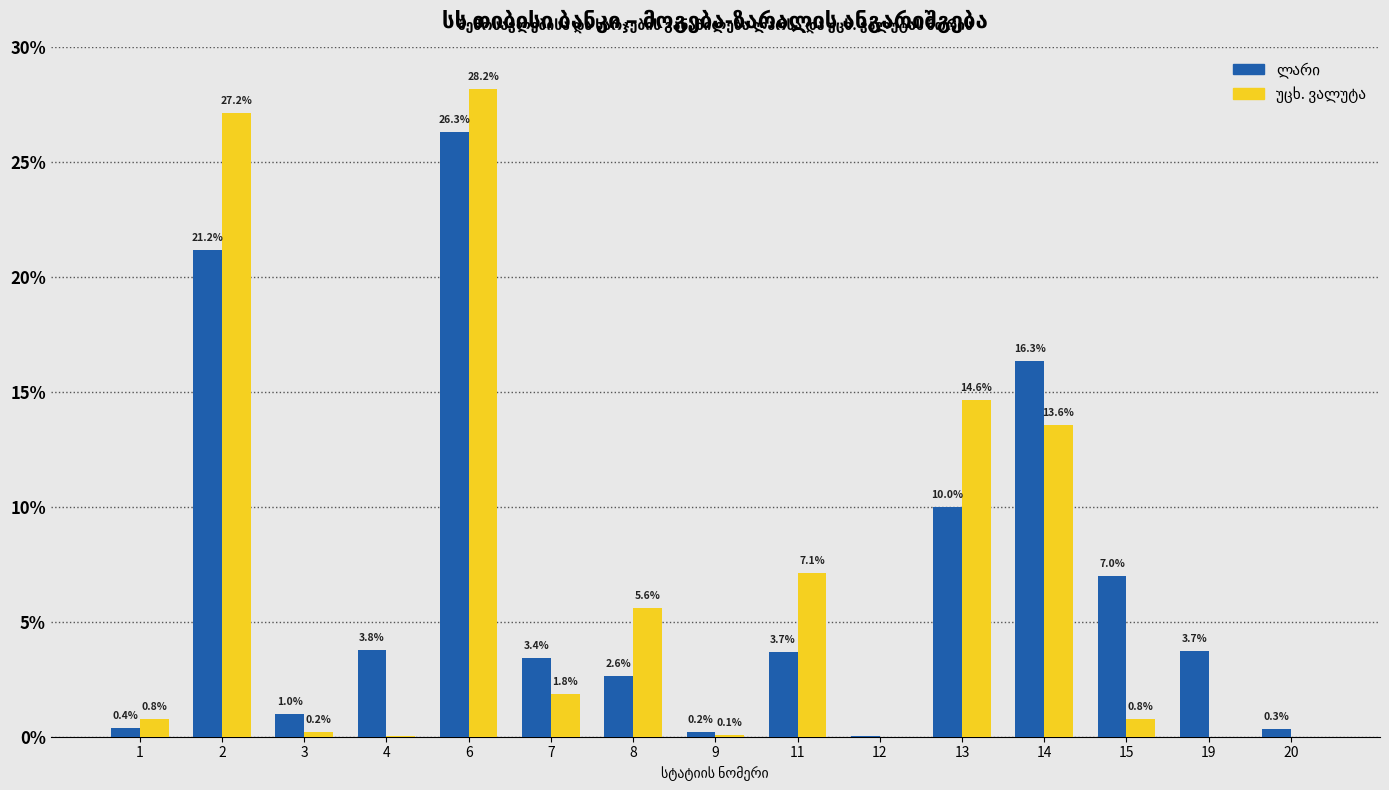

What is the total value across all series at 20?

0.3